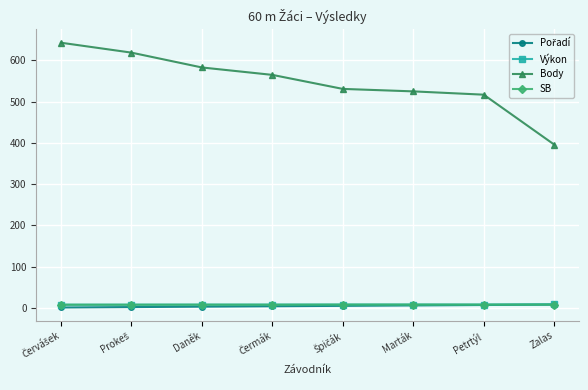

How many data points in Výkon are above 8?

4